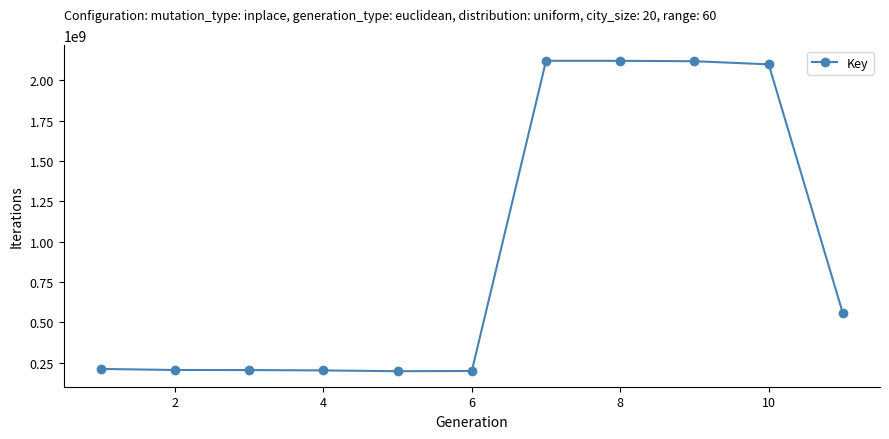

Does the chart have visible grid lines?

No